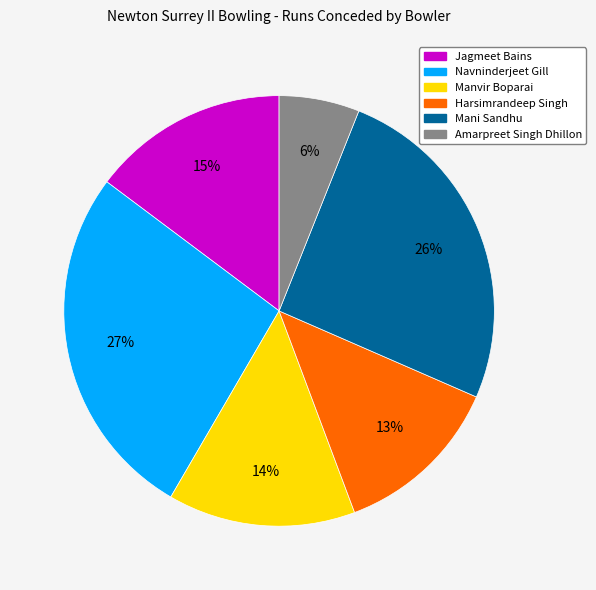

To the nearest percent, what portion does Jagmeet Bains represent?

15%